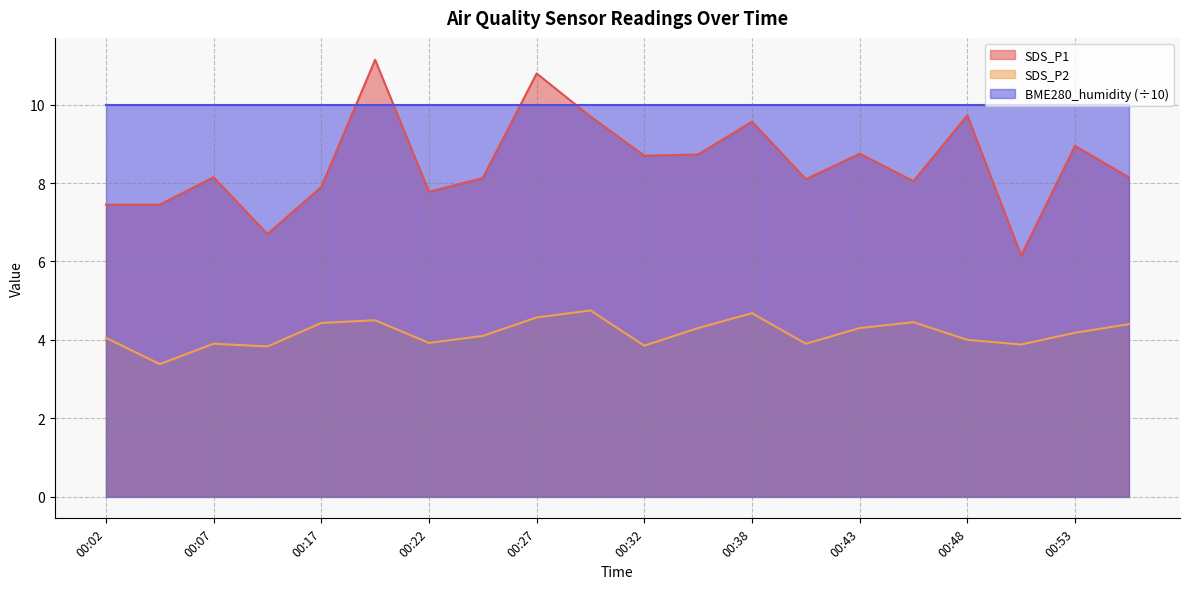

In SDS_P1, how many points are higher than both neighbors (excluding endpoints)?

7